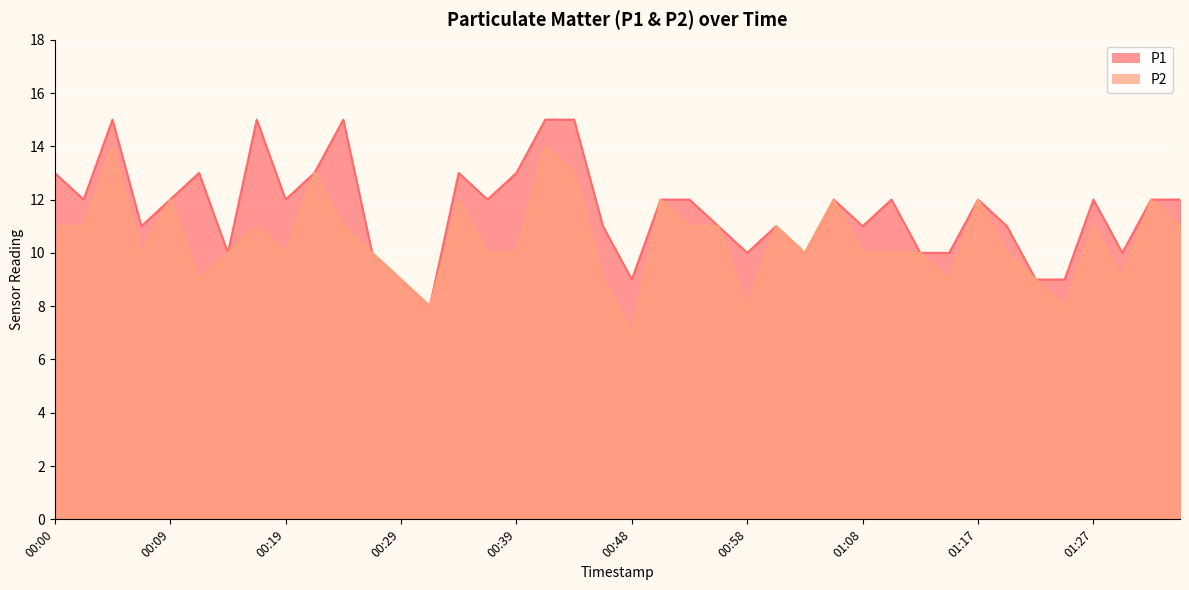

True or false: P2 has more than 2 interior local peaks.

True